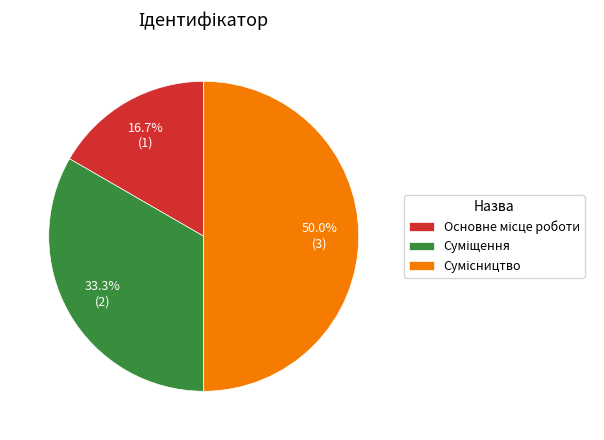

How much of the chart is everything except Сумісництво?

50.0%